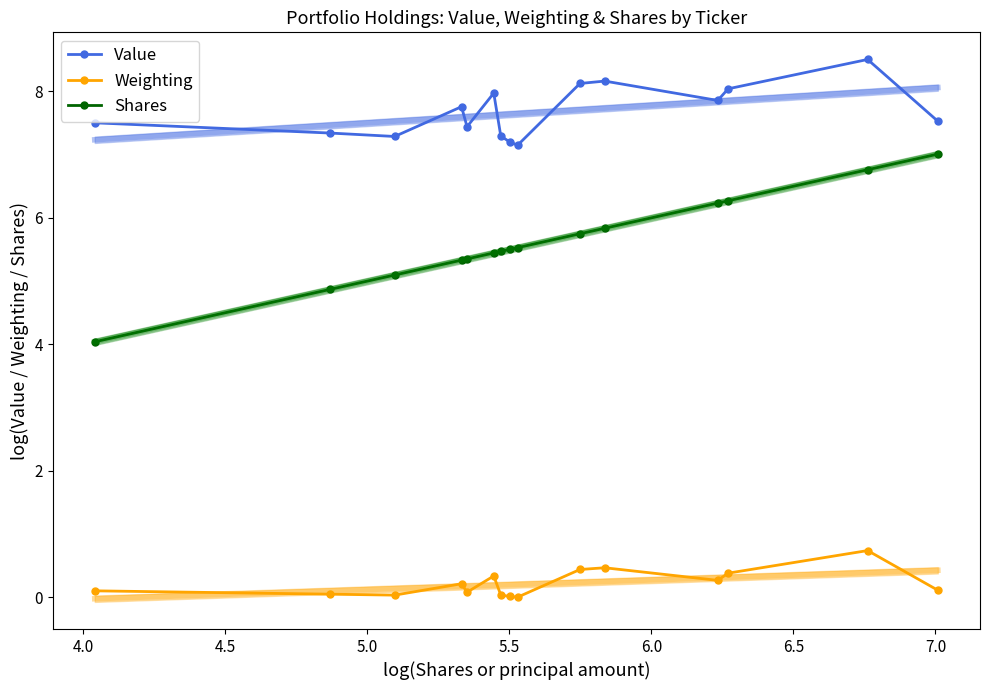

In Value, how many points are higher than both neighbors (excluding endpoints)?

4